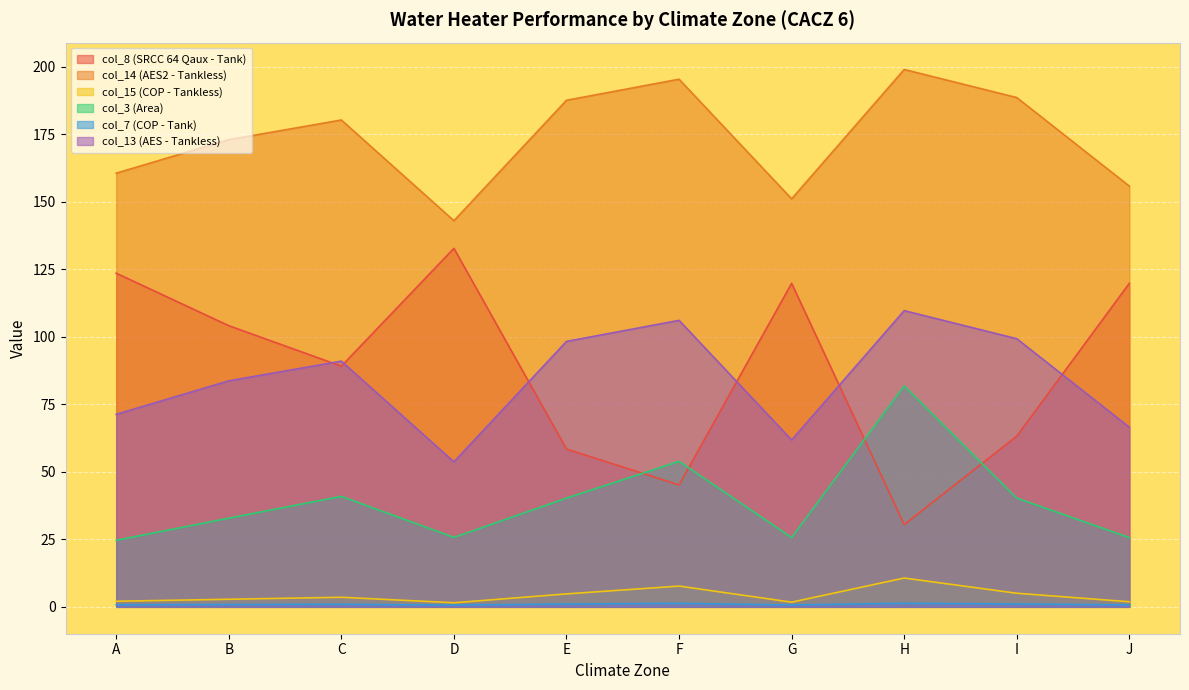

True or false: col_14 (AES2 - Tankless) and col_13 (AES - Tankless) cross at least once.

False